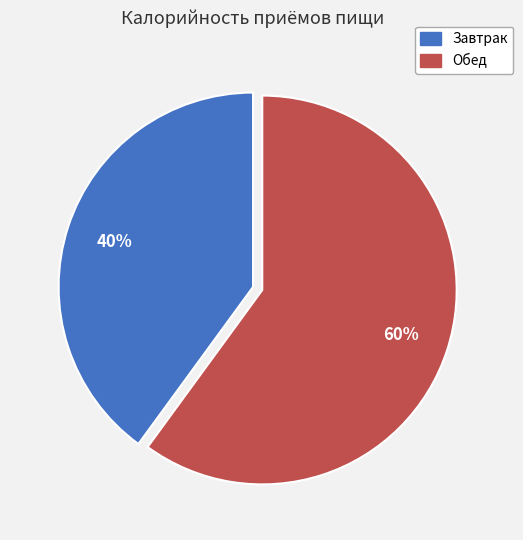

To the nearest percent, what is the average slice percentage?

50%